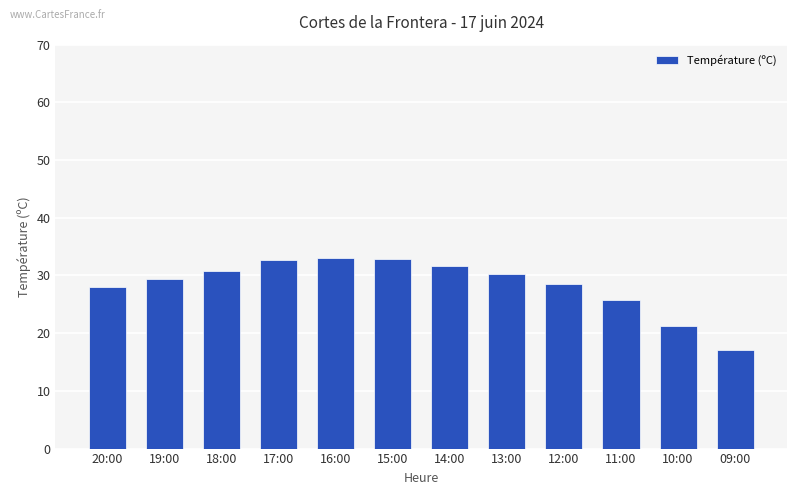

Is it true that the value at 11:00 is 25.7?

True